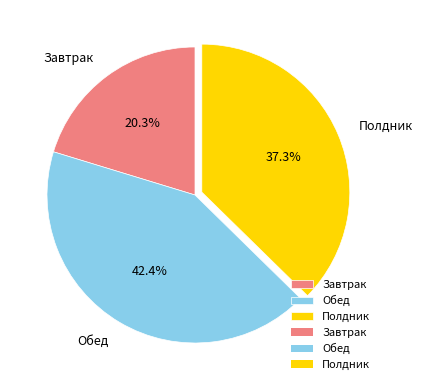

Does any single category account for the majority?

No